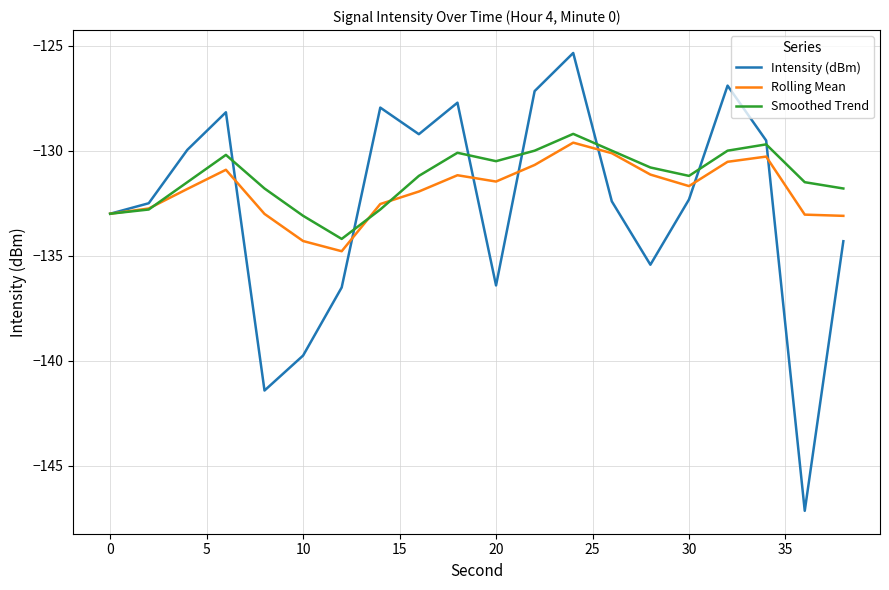

Which series has the largest range (max minus min)?

Intensity (dBm)